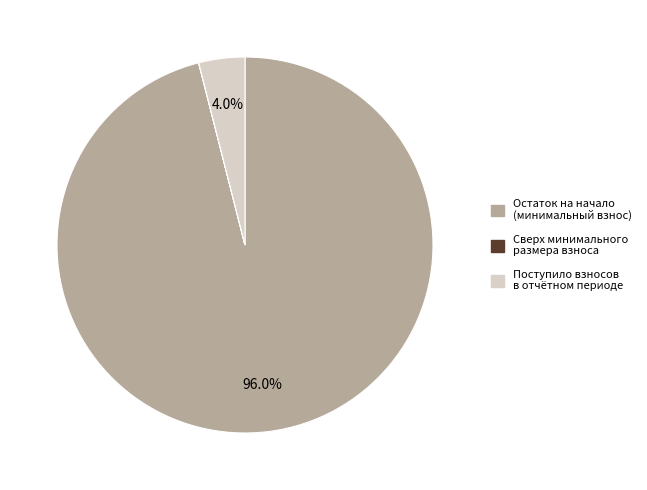

Is there any slice that represents more than half of the pie?

Yes